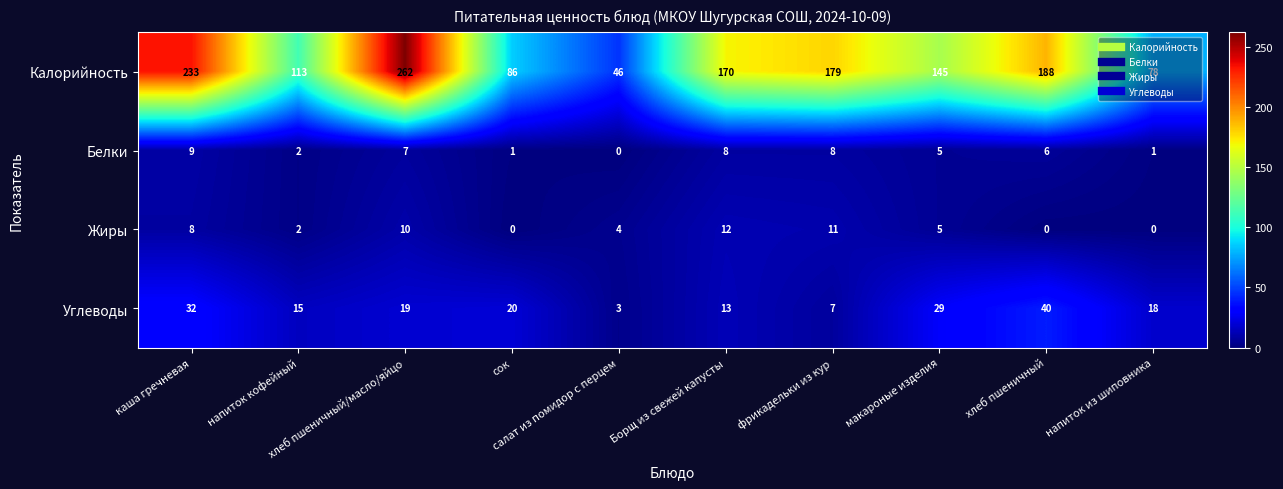

Rank the series by their maximum value, from lowest to highest.

Белки, Жиры, Углеводы, Калорийность